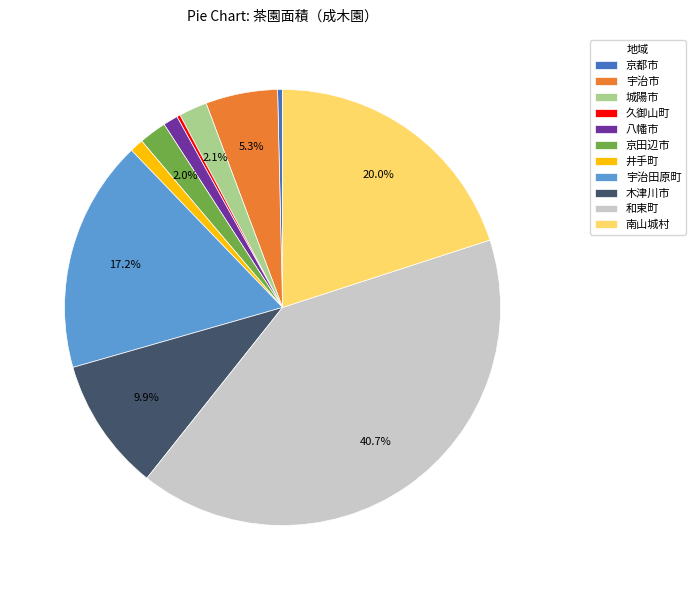

To the nearest percent, what portion does 城陽市 represent?

2%